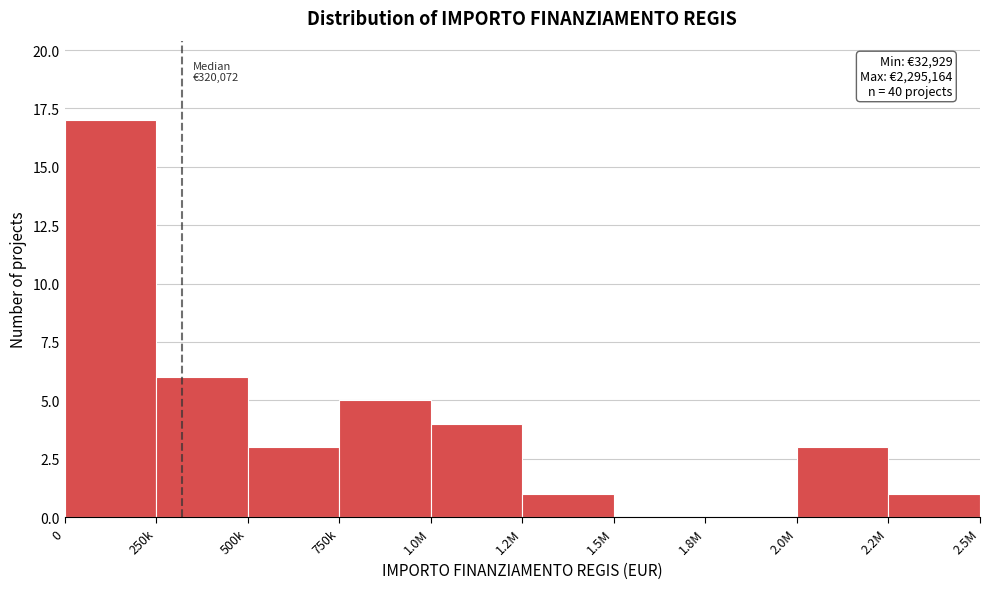

Reading left to right, what are all the values shown in this chart?

0=17	250k=6	500k=3	750k=5	1.0M=4	1.2M=1	1.5M=0	1.8M=0	2.0M=3	2.2M=1